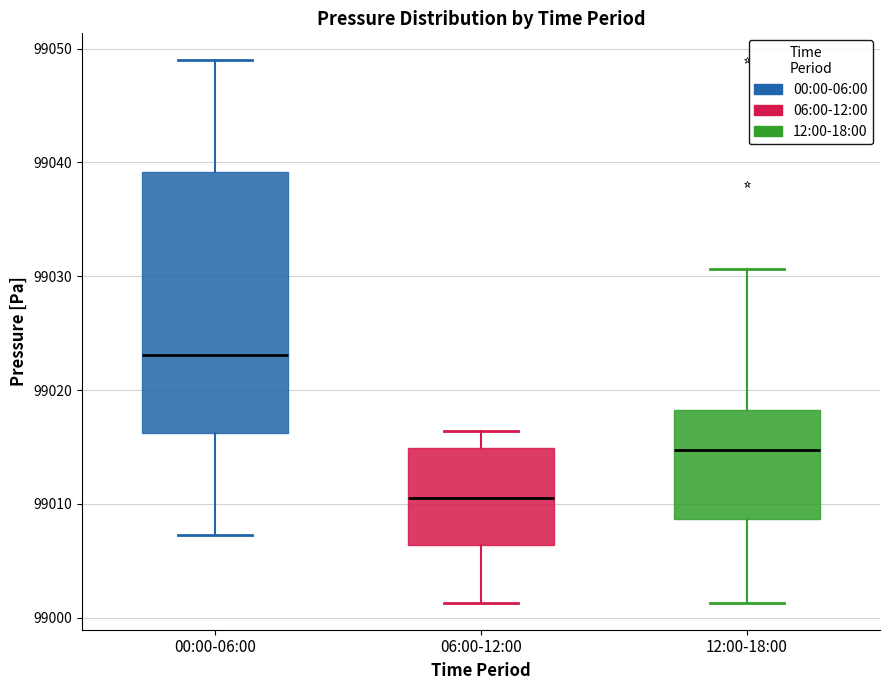

Reading left to right, read every box against the y-axis: the position of its median line, the range the box covers, and the ends of its whiskers. The values are not printed on the chart, so give them approximately, as read against the axis.

00:00-06:00: median 99023, box 99016 to 99039, whiskers 99007 to 99049
06:00-12:00: median 99010, box 99006 to 99015, whiskers 99001 to 99016
12:00-18:00: median 99015, box 99009 to 99018, whiskers 99001 to 99031